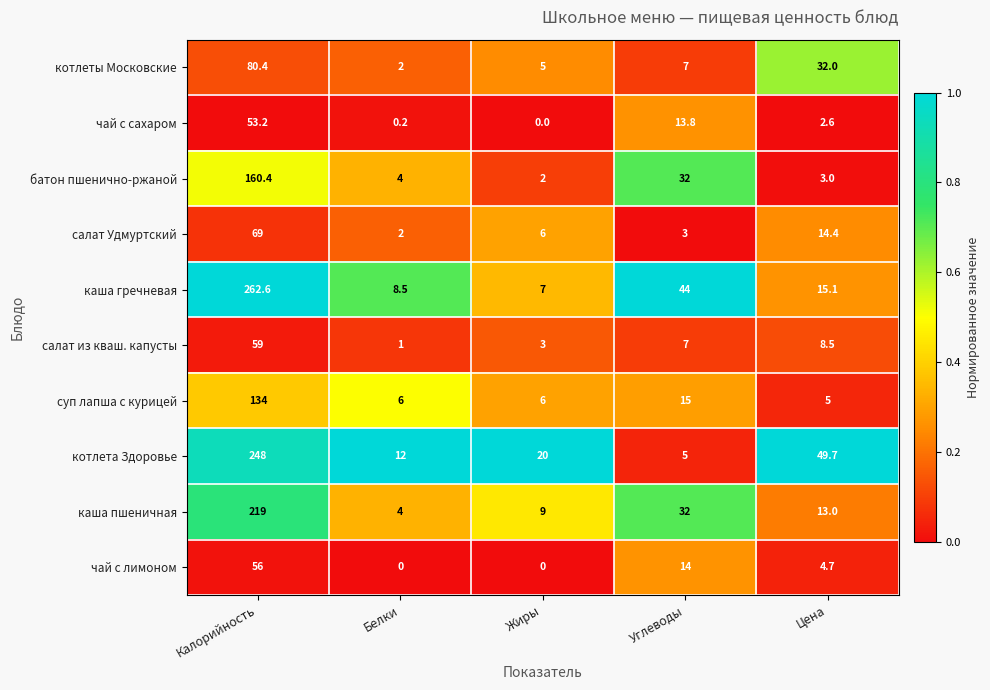

Rank the categories by салат из кваш. капусты value from lowest to highest.

Белки, Жиры, Углеводы, Цена, Калорийность